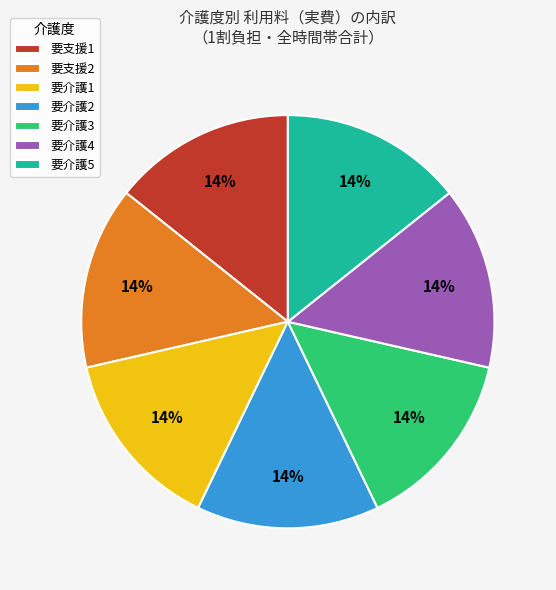

The 要介護5 slice represents 14% of the pie. True or false?

True